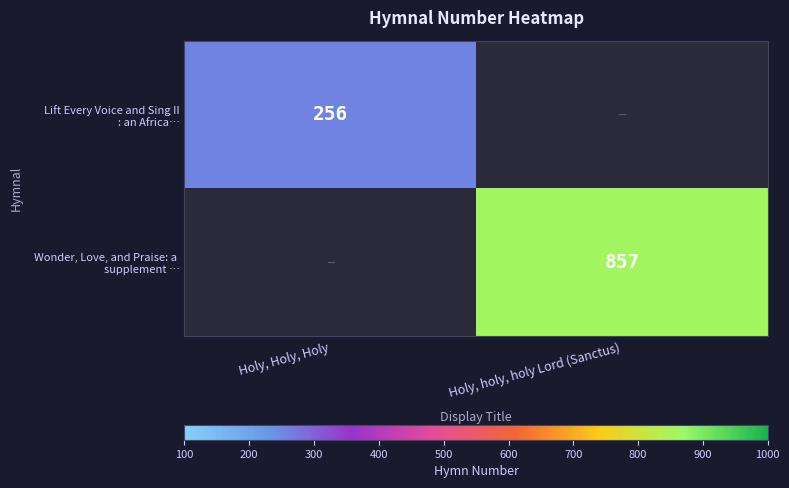

At which label does Lift Every Voice and Sing II : an Africa… reach its peak?

Holy, Holy, Holy